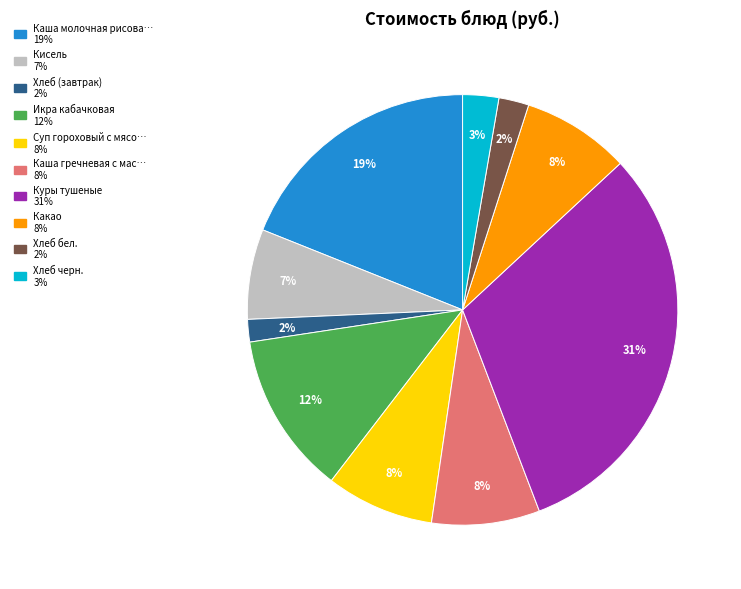

How many segments does this pie chart have?

10